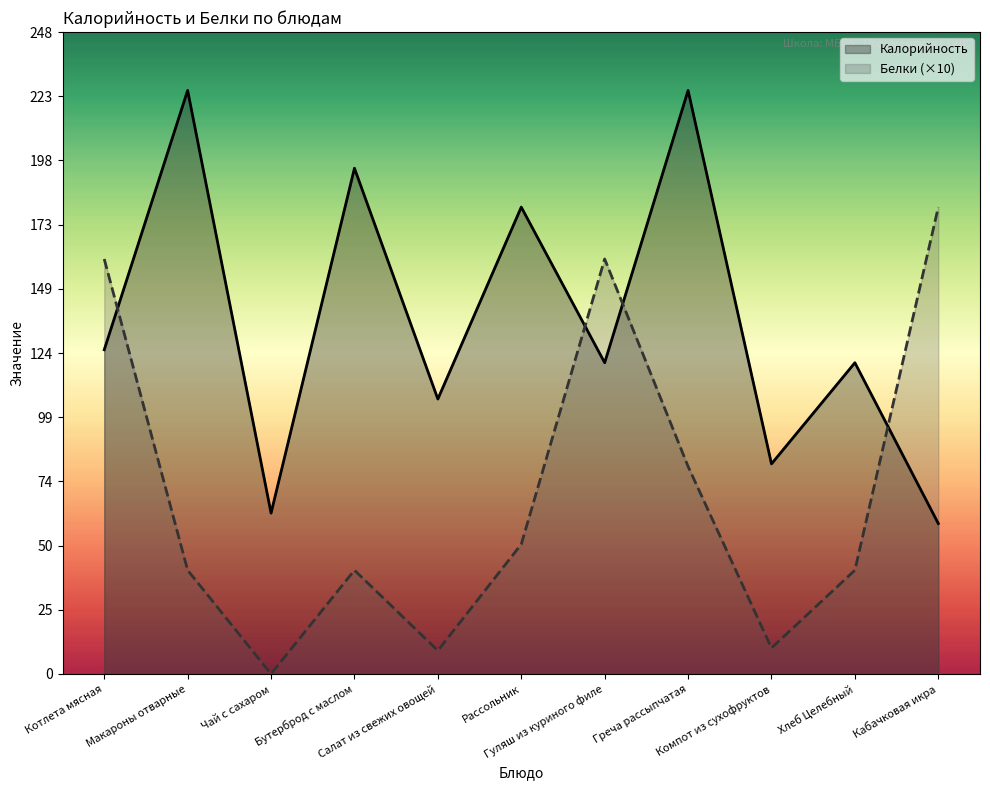

At Салат из свежих овощей, list the series in order from smallest to largest.

Белки (×10), Калорийность